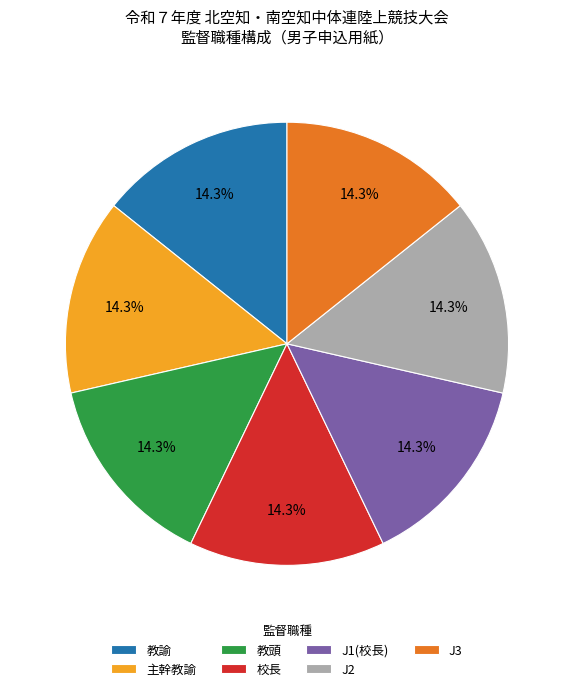

What percentage do 教諭 and 主幹教諭 together represent?

28.6%